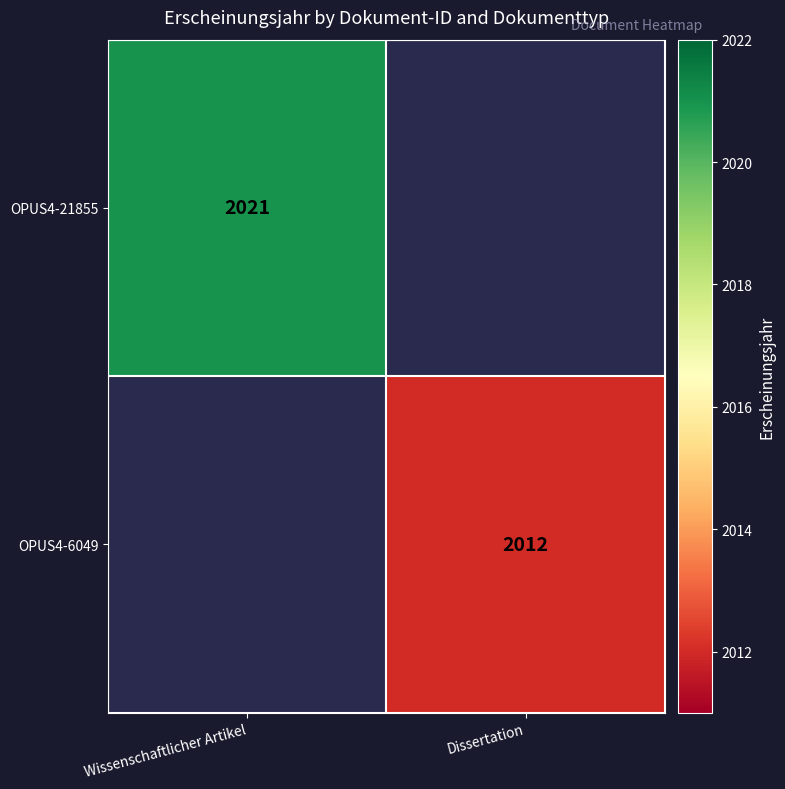

True or false: OPUS4-6049 has a value of 2012 at Dissertation.

True